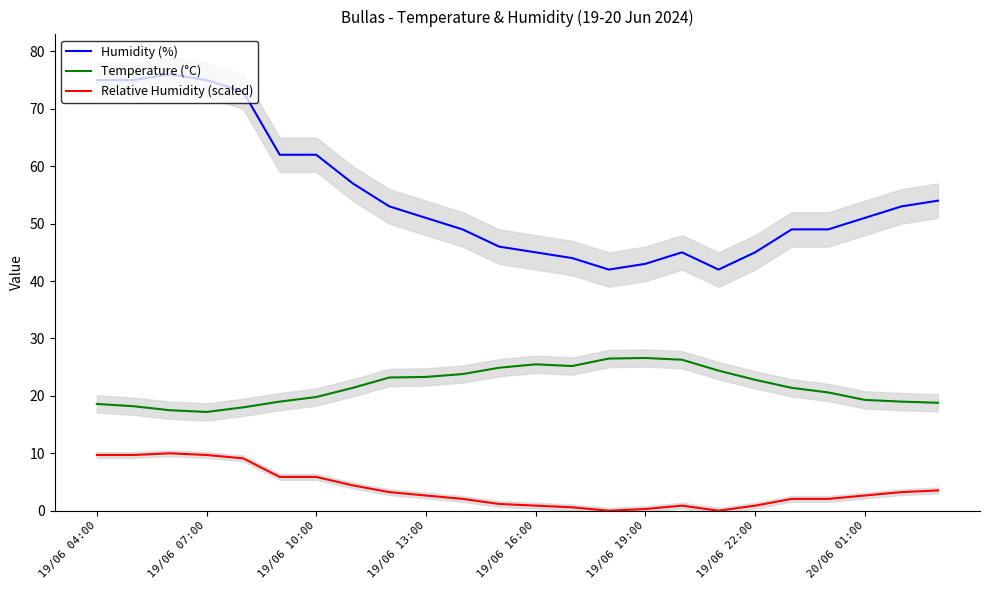

True or false: Temperature (°C) and Relative Humidity (scaled) cross at least once.

False